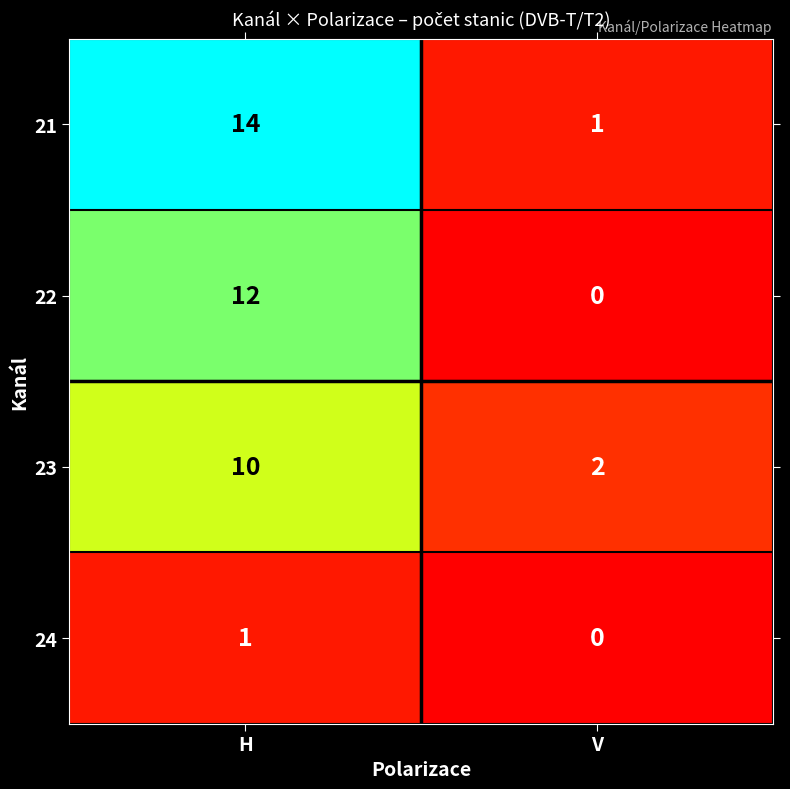

Between H and V, which series saw the biggest shift?

21